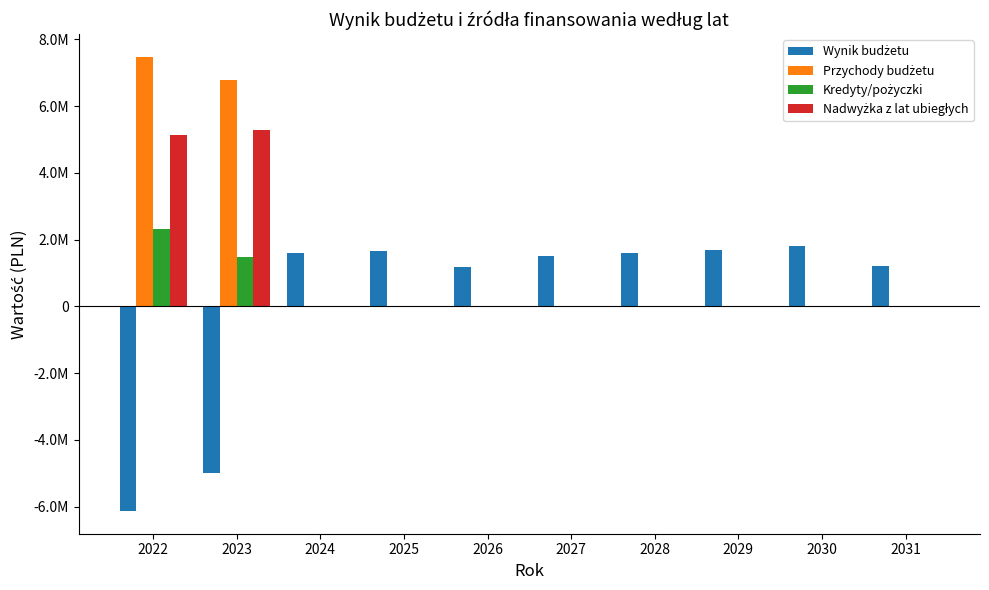

Are the bars grouped side by side (vs. stacked)?

Yes